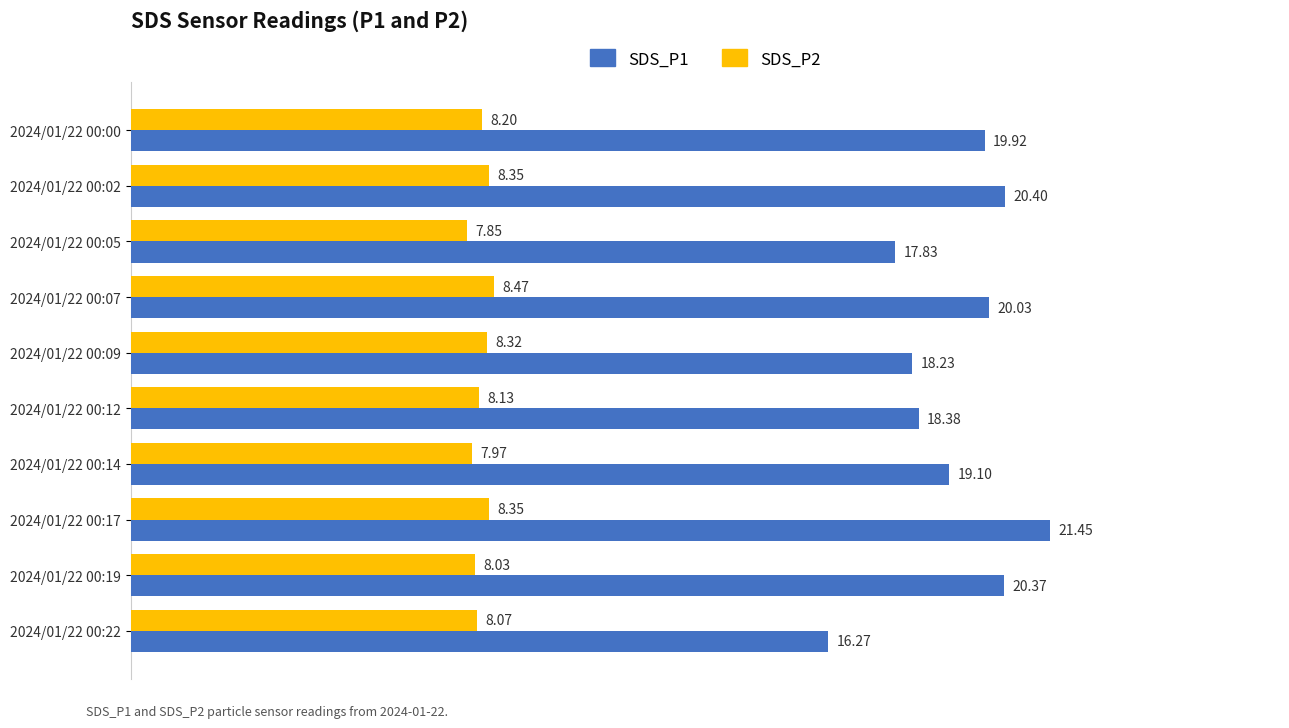

What is the sum of all SDS_P1 values?

192.0